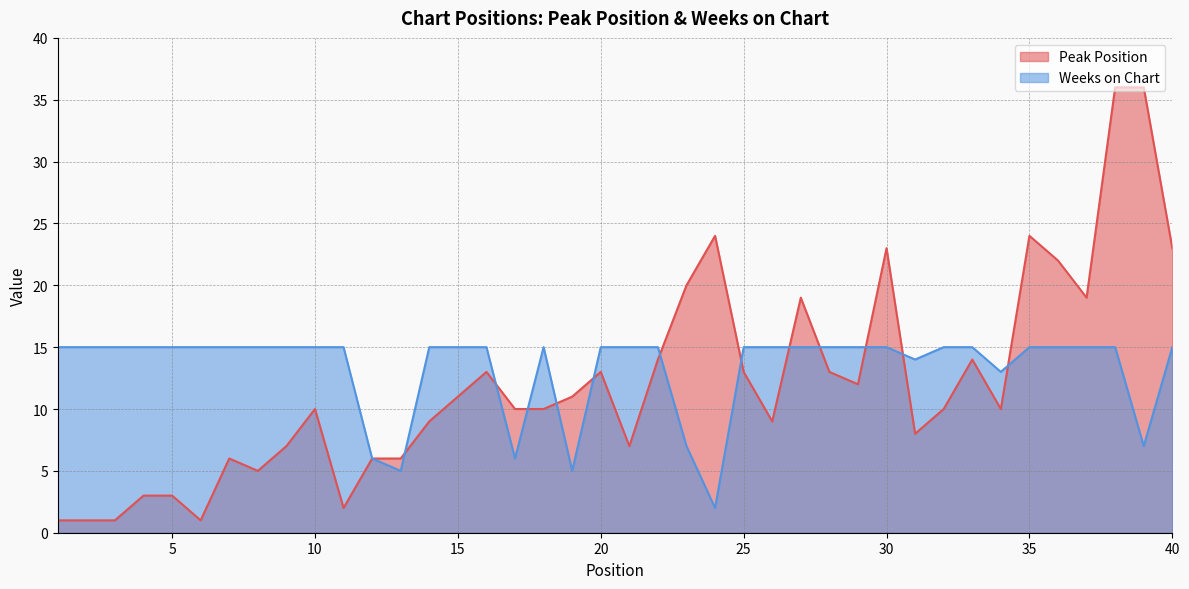

Is it true that Peak Position equals 10 at 10?

True